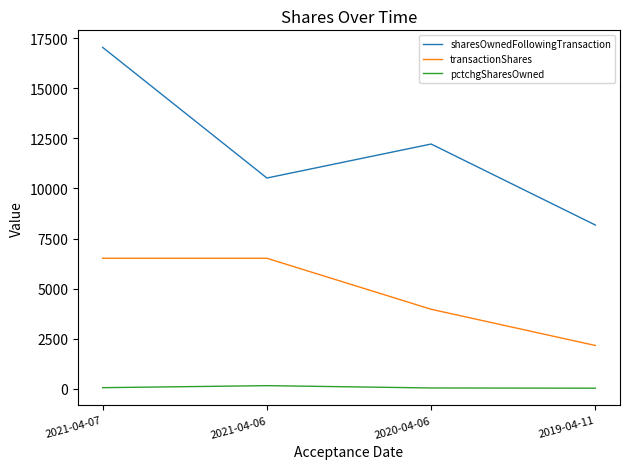

Count the transactionShares values in the range 3974 to 6518.

3